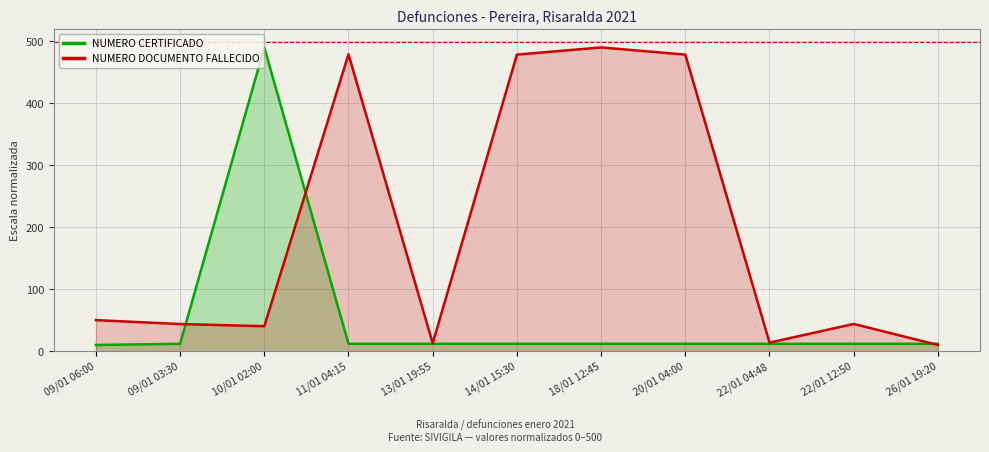

How many lines are shown in the chart?

2